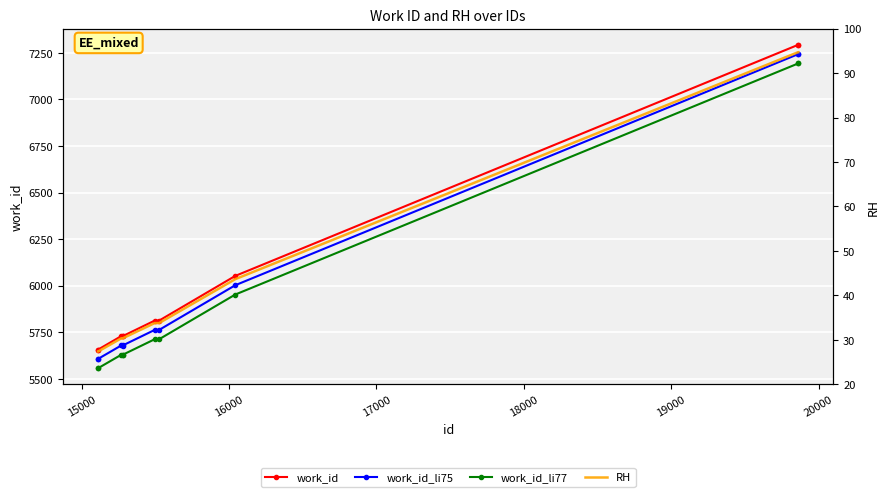

True or false: work_id_li77 and work_id_li75 intersect in this chart.

False